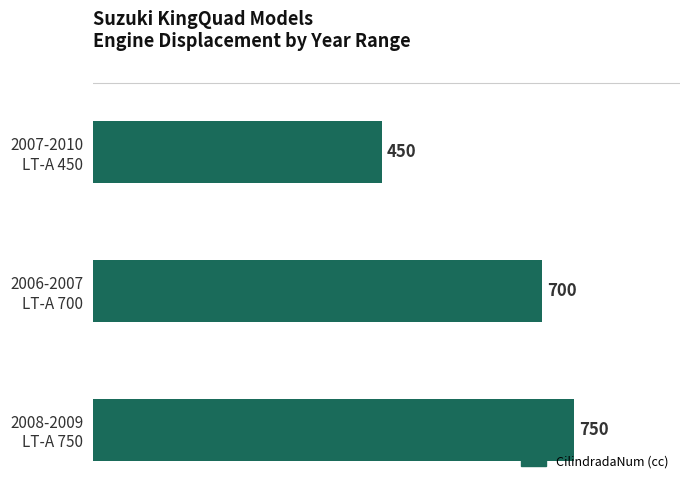

What is the difference between the maximum and second lowest values?

50